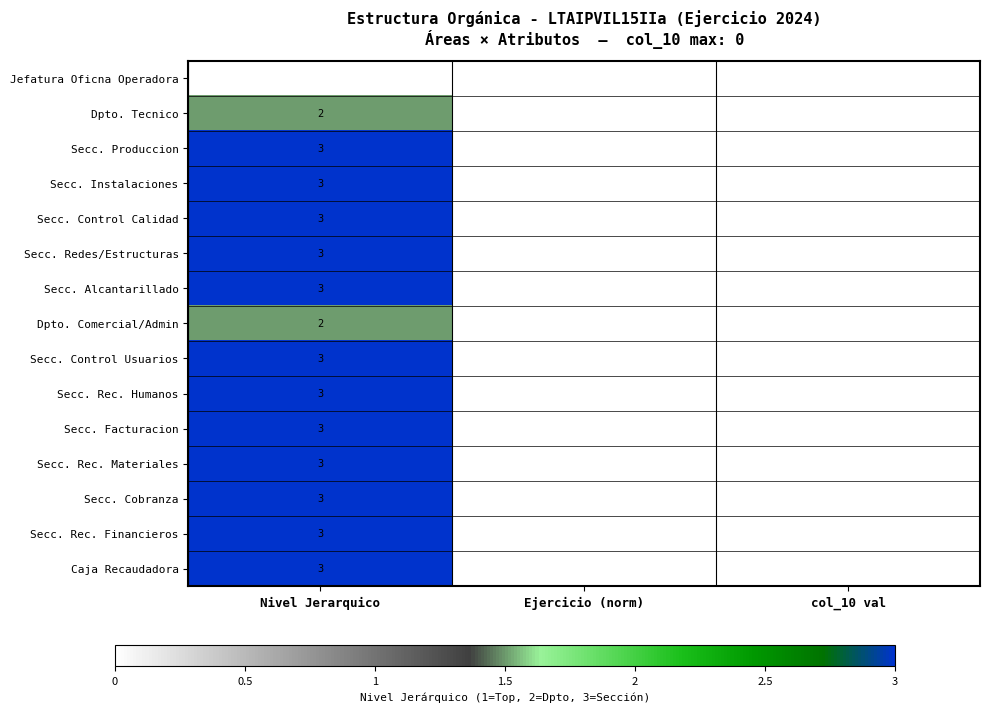

At which label does Secc. Cobranza reach its peak?

Ejercicio (norm)